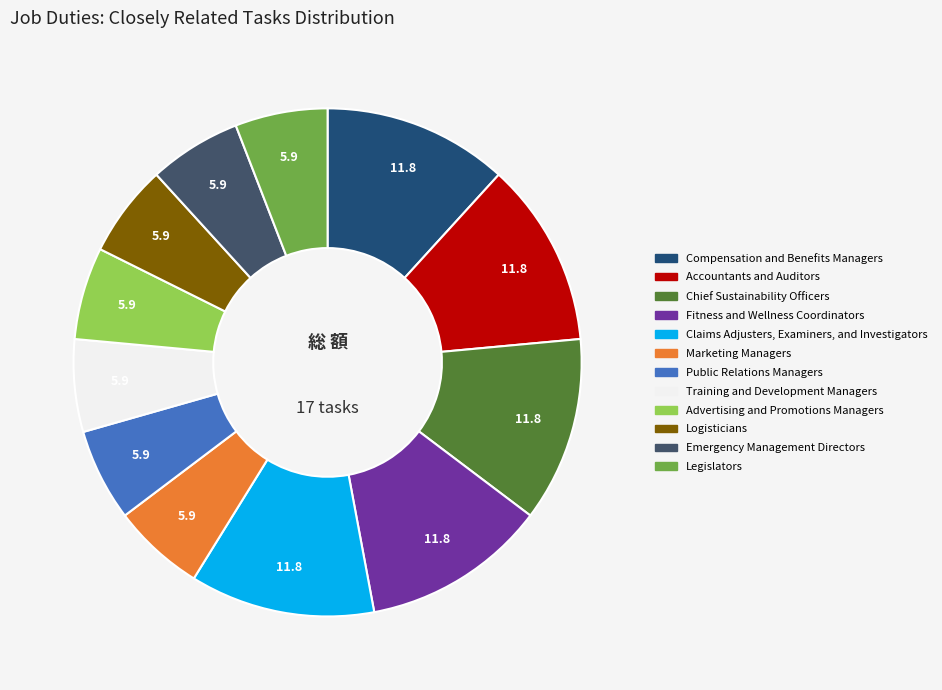

Is it true that Marketing Managers is 1% of the pie?

False